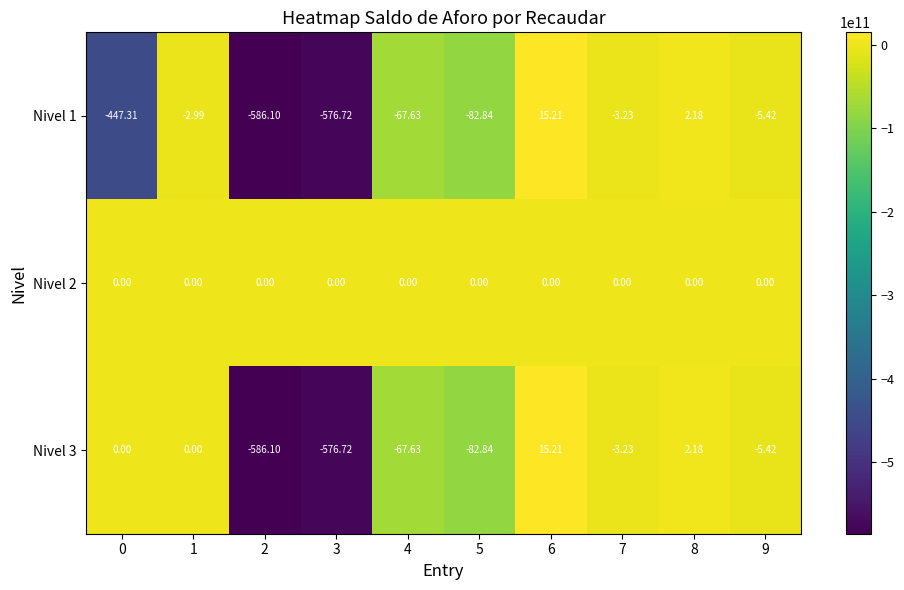

What is the difference between the highest and lowest values at 7?

3.2